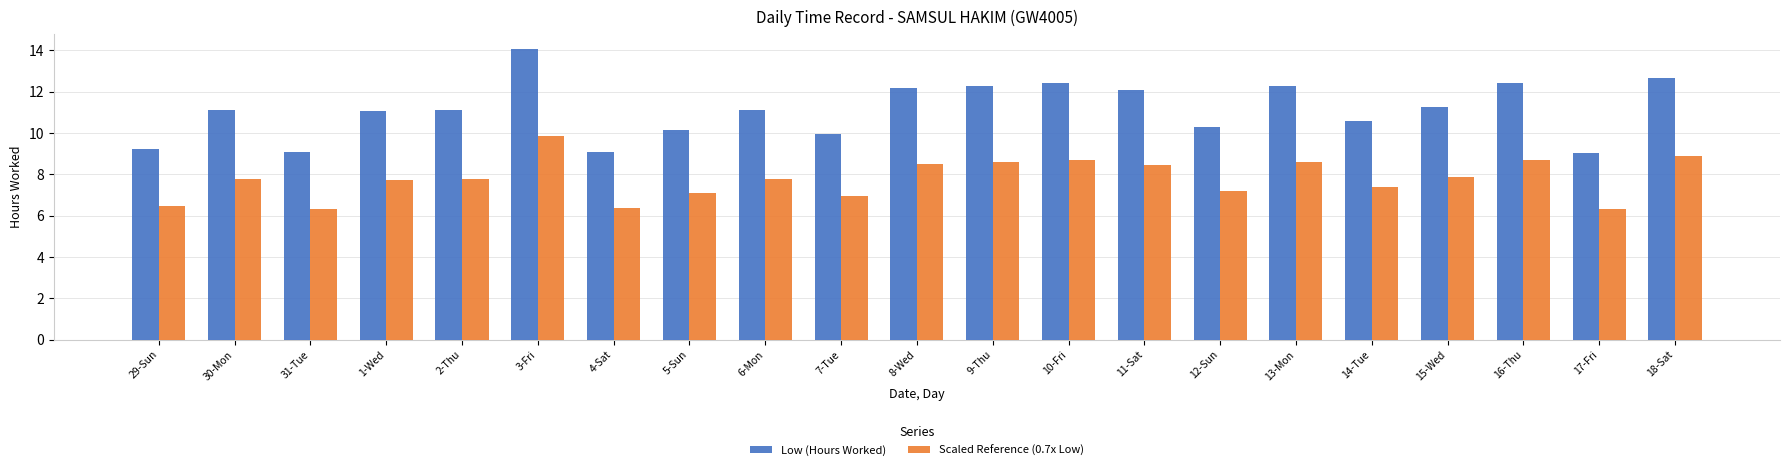

The value of Scaled Reference (0.7x Low) at 17-Fri is 9.0. True or false?

False